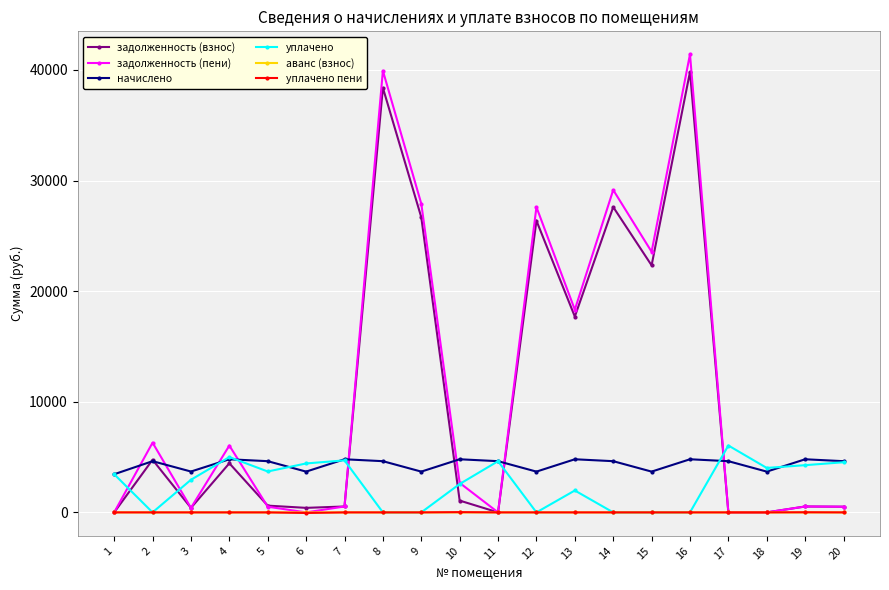

The value of задолженность (взнос) at 2 is 1324.2. True or false?

False